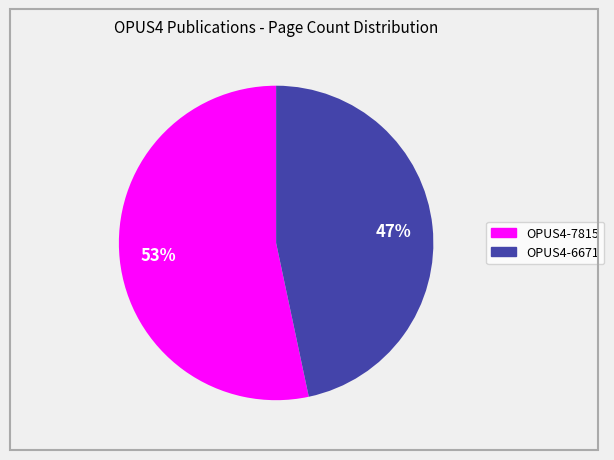

Rank the categories by value from lowest to highest.

OPUS4-6671, OPUS4-7815